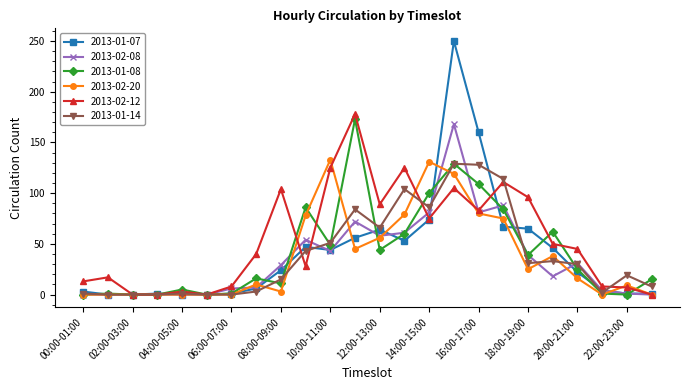

Which series has the largest total across all categories?

2013-02-12